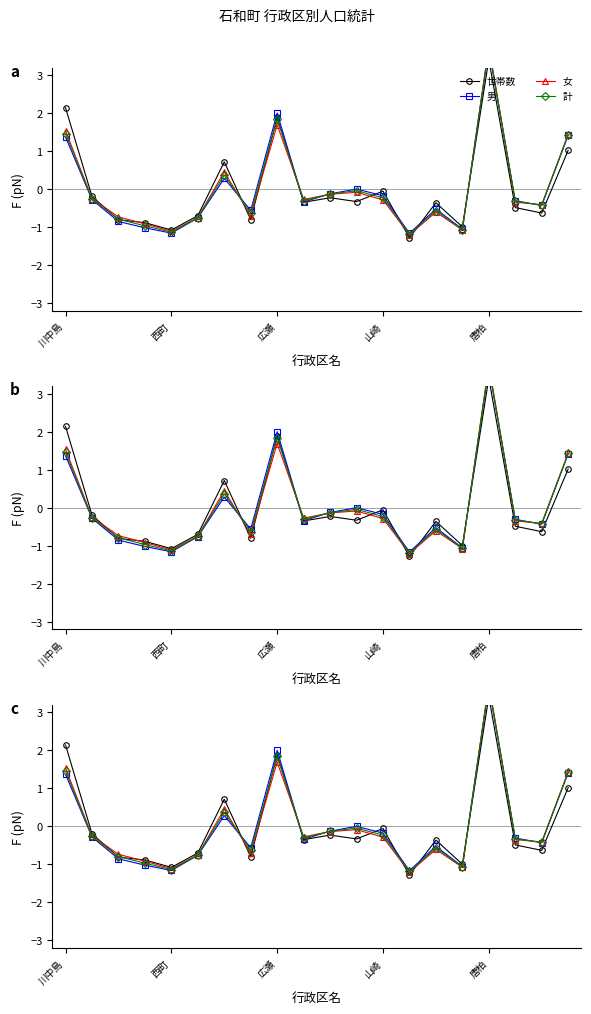

True or false: 計 and 女 intersect in this chart.

True